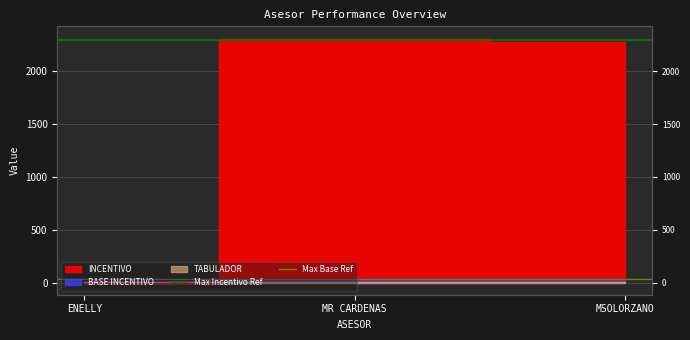

How many lines are shown in the chart?

2